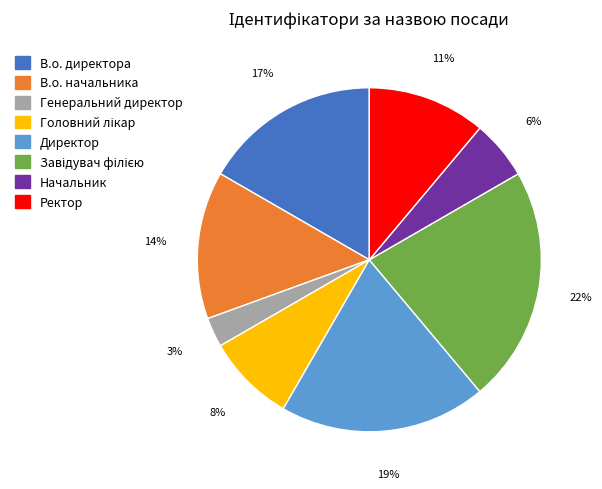

To the nearest percent, what is the average slice percentage?

12%